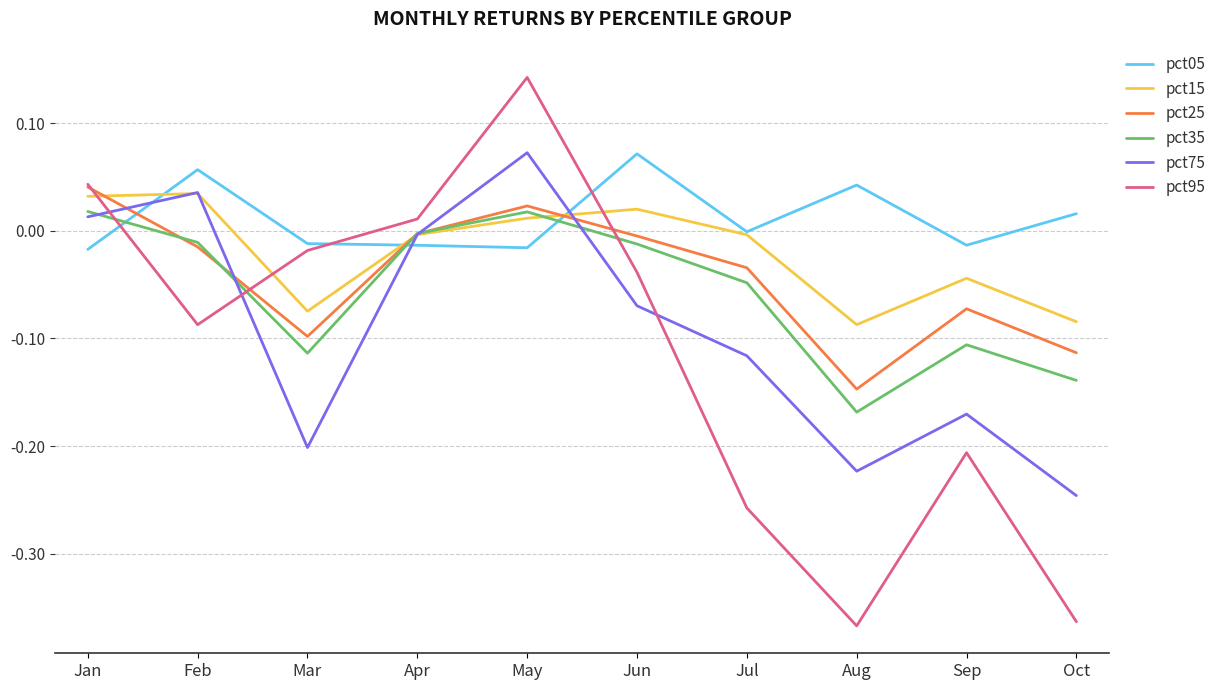

The pct15 series shows 0.0 at Feb. True or false?

True